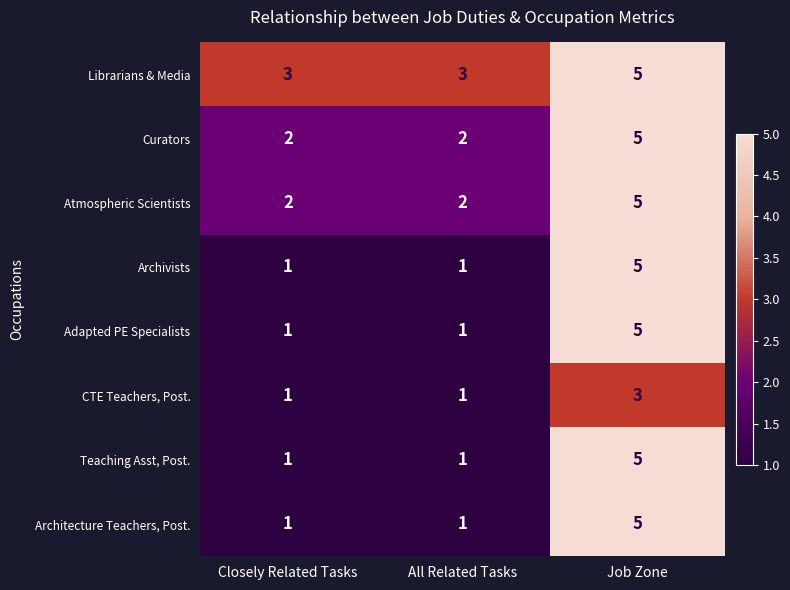

Reading left to right, extract all data points from this chart.

Librarians & Media: Closely Related Tasks=3	All Related Tasks=3	Job Zone=5
Curators: Closely Related Tasks=2	All Related Tasks=2	Job Zone=5
Atmospheric Scientists: Closely Related Tasks=2	All Related Tasks=2	Job Zone=5
Archivists: Closely Related Tasks=1	All Related Tasks=1	Job Zone=5
Adapted PE Specialists: Closely Related Tasks=1	All Related Tasks=1	Job Zone=5
CTE Teachers, Post.: Closely Related Tasks=1	All Related Tasks=1	Job Zone=3
Teaching Asst, Post.: Closely Related Tasks=1	All Related Tasks=1	Job Zone=5
Architecture Teachers, Post.: Closely Related Tasks=1	All Related Tasks=1	Job Zone=5